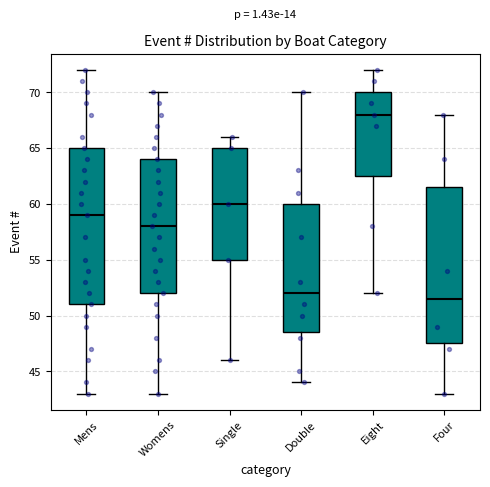

Which box's median line is the lowest?

Four